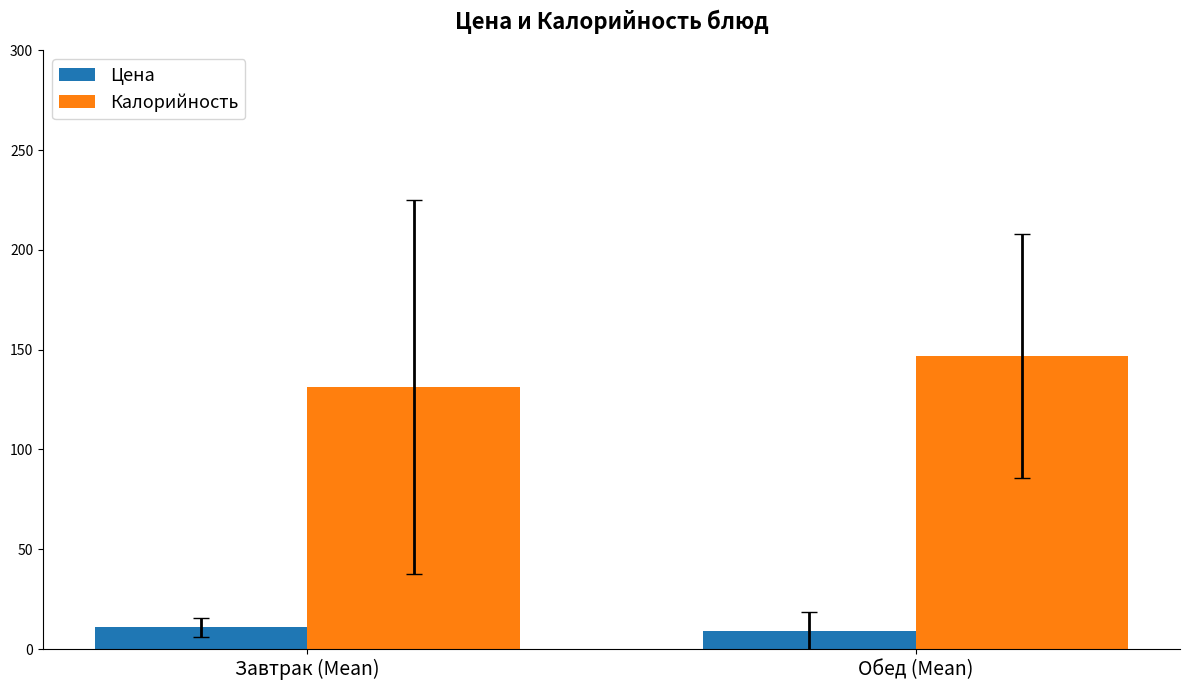

What is the value of the Калорийность bar at the 1st from the left?

131.3